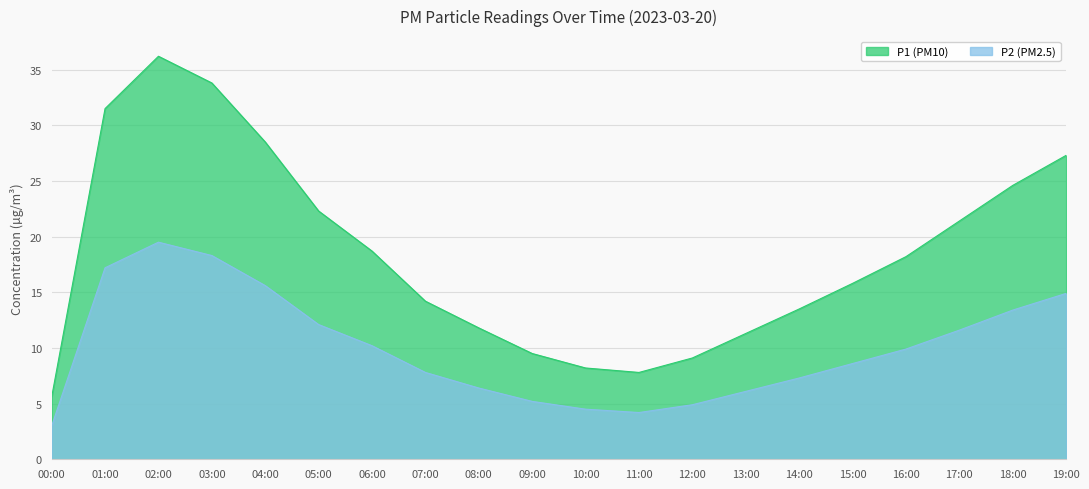

Reading left to right, what are all the values shown in this chart?

P1: 5.6	31.5	36.2	33.8	28.5	22.3	18.7	14.2	11.8	9.5	8.2	7.8	9.1	11.3	13.5	15.8	18.2	21.4	24.6	27.3
P2: 3.0	17.2	19.5	18.3	15.6	12.1	10.2	7.8	6.4	5.2	4.5	4.2	4.9	6.1	7.3	8.6	9.9	11.6	13.4	14.9